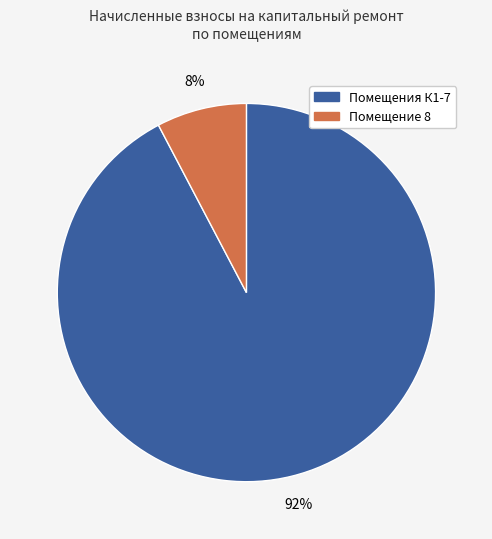

To the nearest percent, what is the average slice percentage?

50%